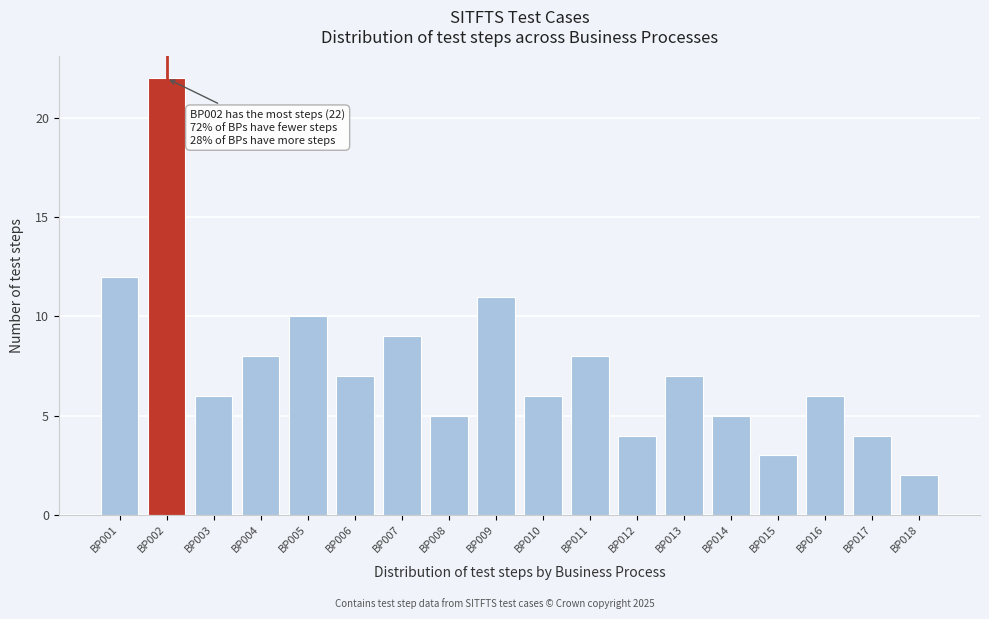

Reading left to right, list all the values displayed in this chart.

12	22	6	8	10	7	9	5	11	6	8	4	7	5	3	6	4	2